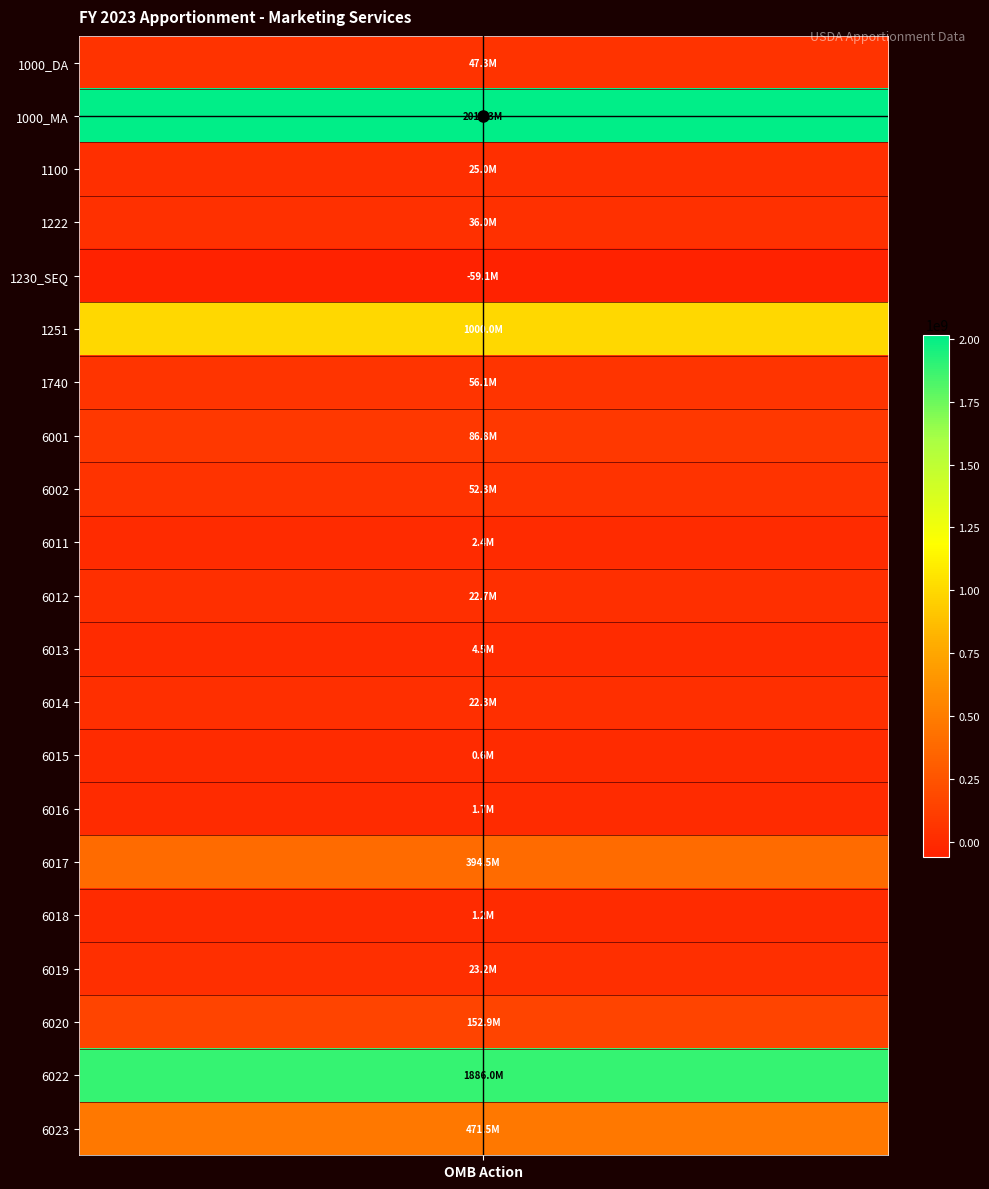

At which label is the value closest to 979124042?

1251